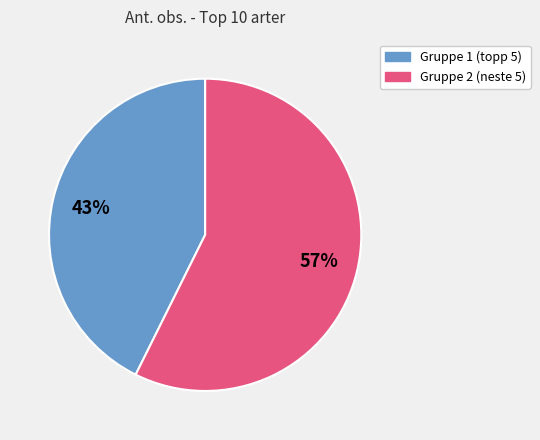

Does any single category account for the majority?

Yes